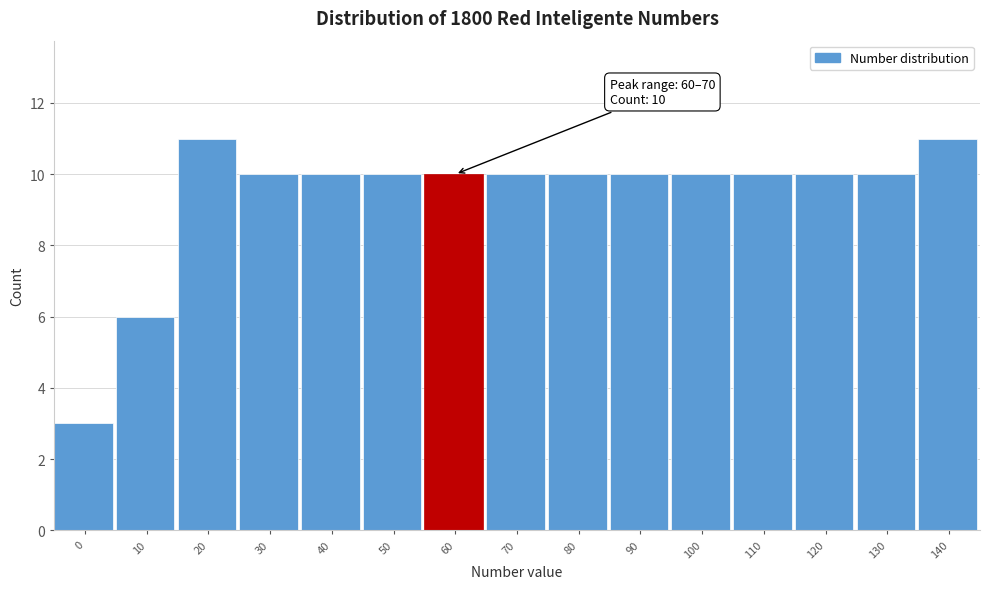

Reading left to right, extract all data points from this chart.

0=3	10=6	20=11	30=10	40=10	50=10	60=10	70=10	80=10	90=10	100=10	110=10	120=10	130=10	140=11